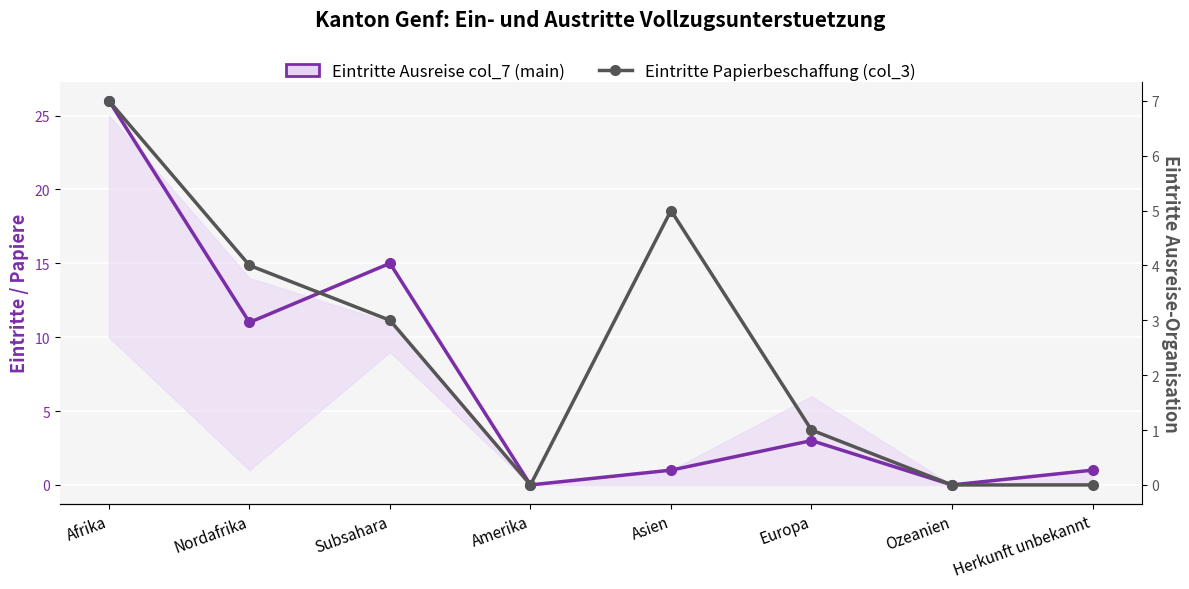

The Eintritte Ausreise col_7 (main) series shows 0 at Ozeanien. True or false?

True